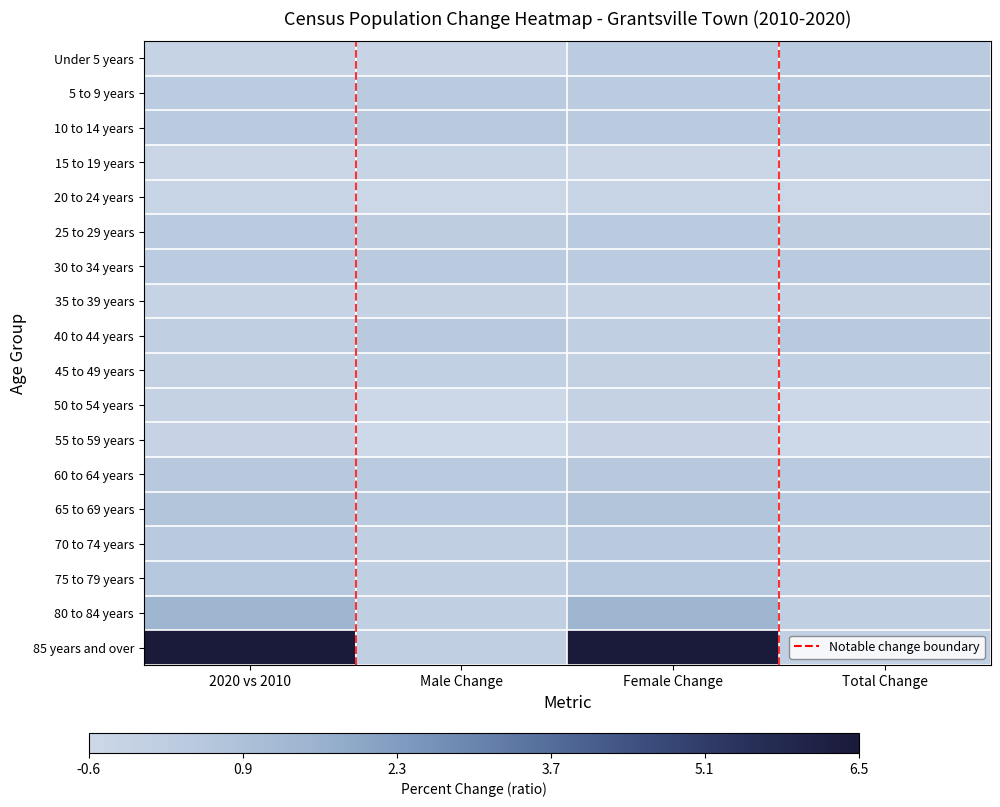

How many series are shown in this chart?

18